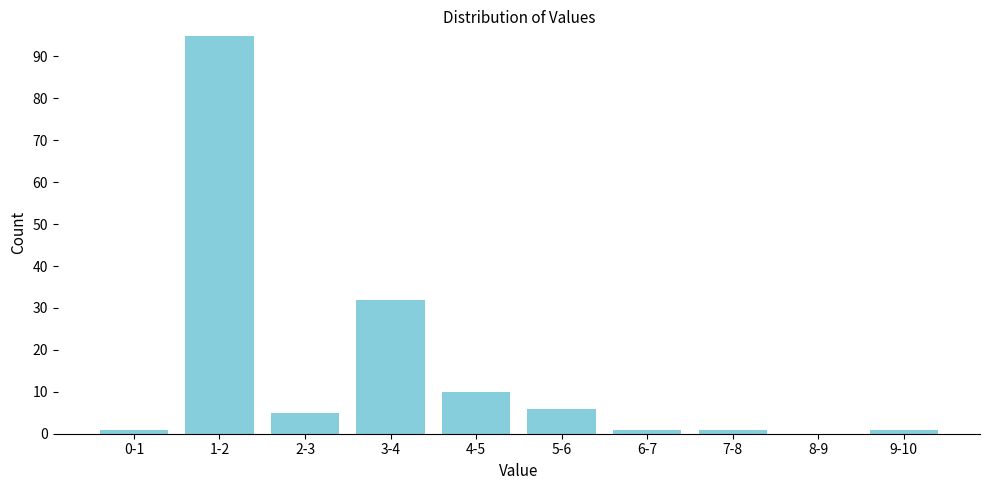

Reading left to right, list all the values displayed in this chart.

0-1=1	1-2=95	2-3=5	3-4=32	4-5=10	5-6=6	6-7=1	7-8=1	8-9=0	9-10=1